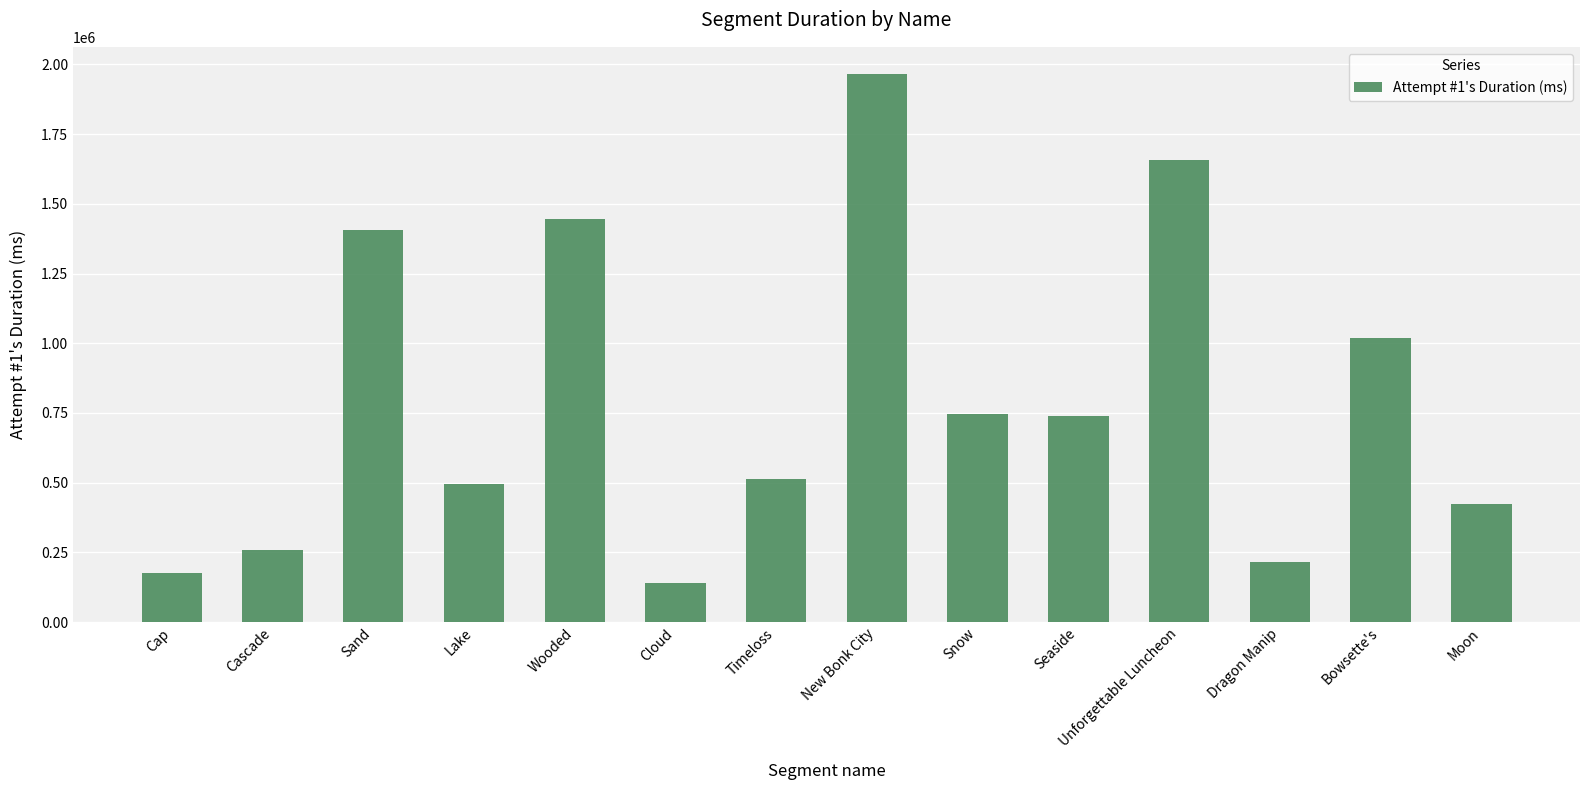

Between Cascade and Snow, which is larger?

Snow